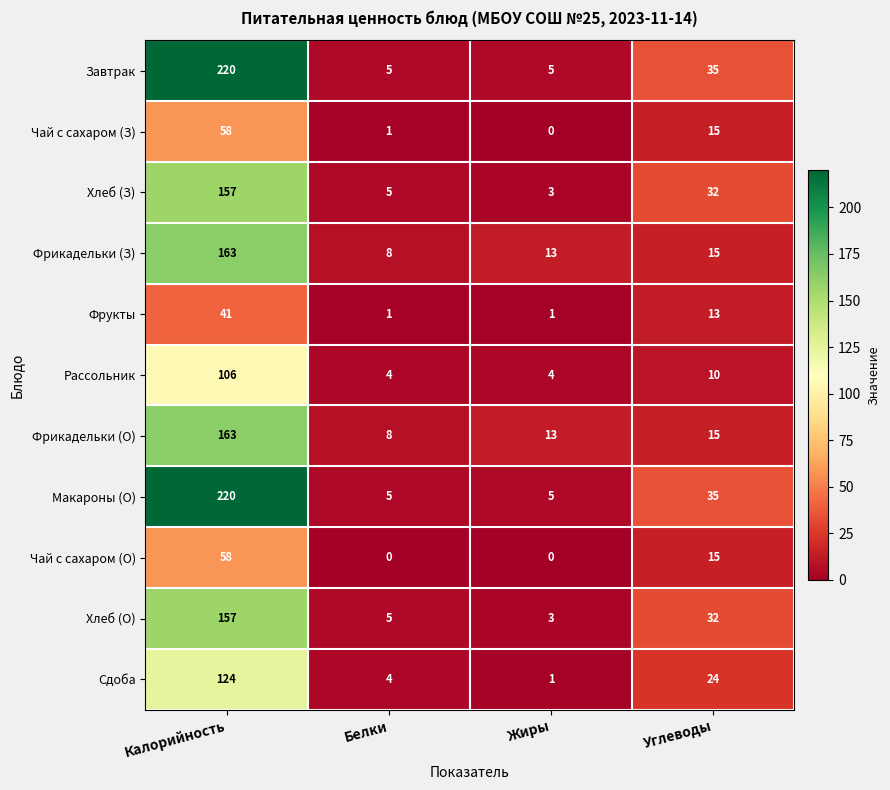

Is it true that Фрукты equals 18 at Калорийность?

False